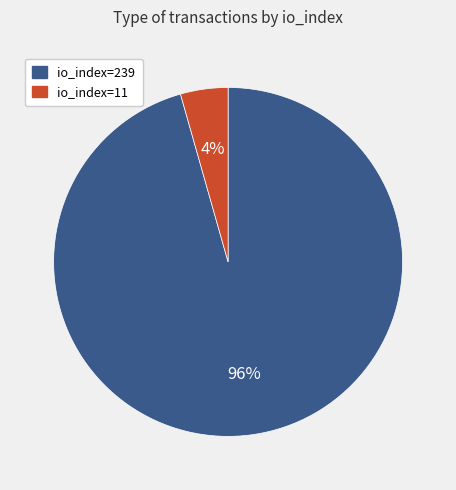

Combined, do io_index=11 and io_index=239 account for over 50%?

Yes